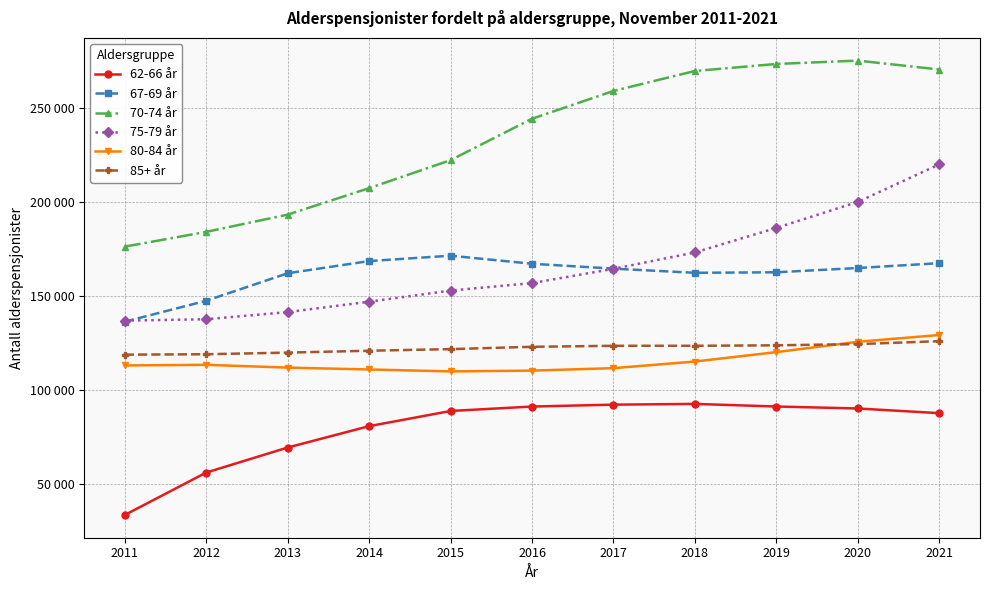

Which label corresponds to the smallest value in the chart?

2011